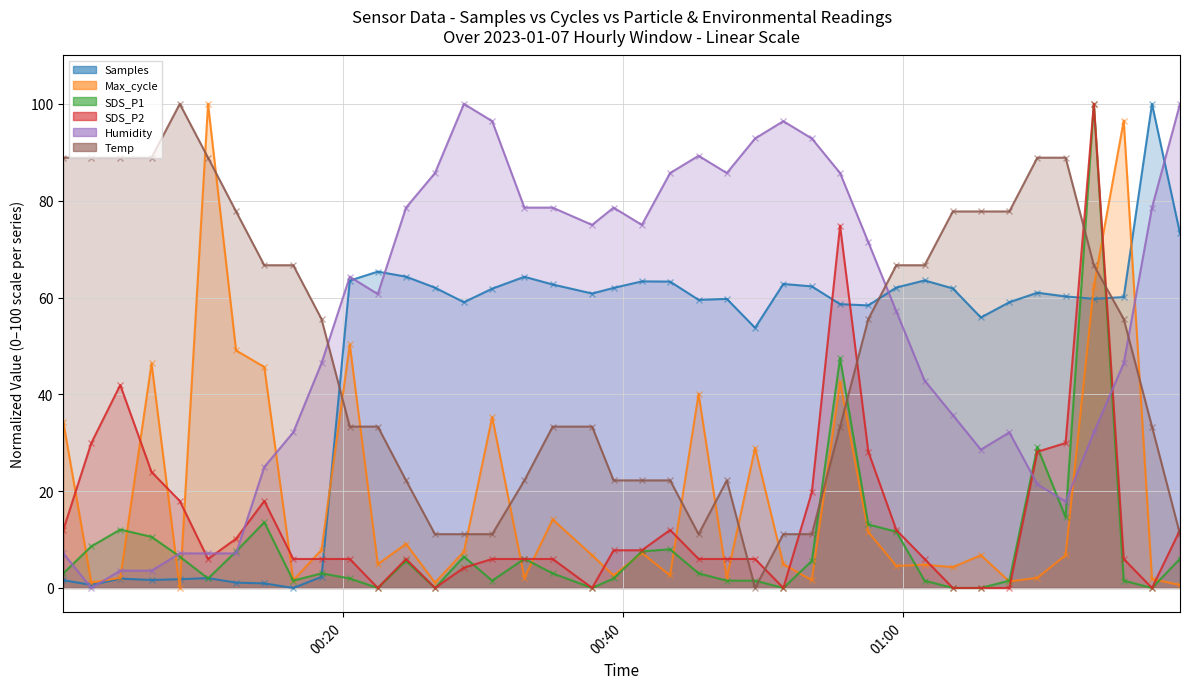

The value of Temp at 2023/01/07 00:53:29 is 16.9. True or false?

False